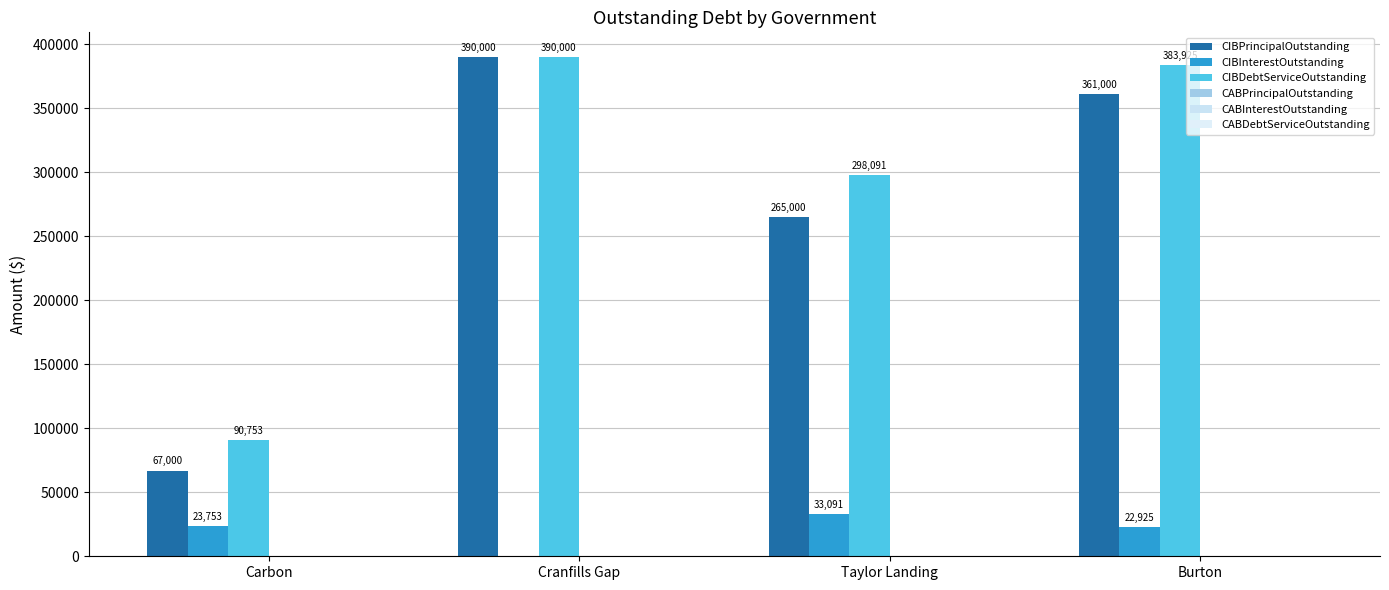

Count the number of categories in the chart.

4